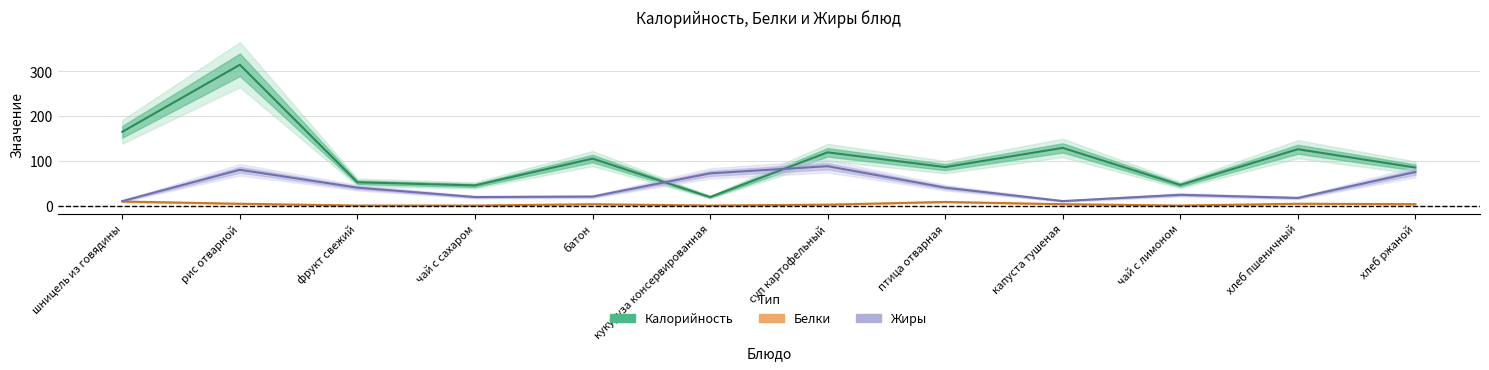

What are all the series names shown in the legend?

Калорийность, Белки, Жиры